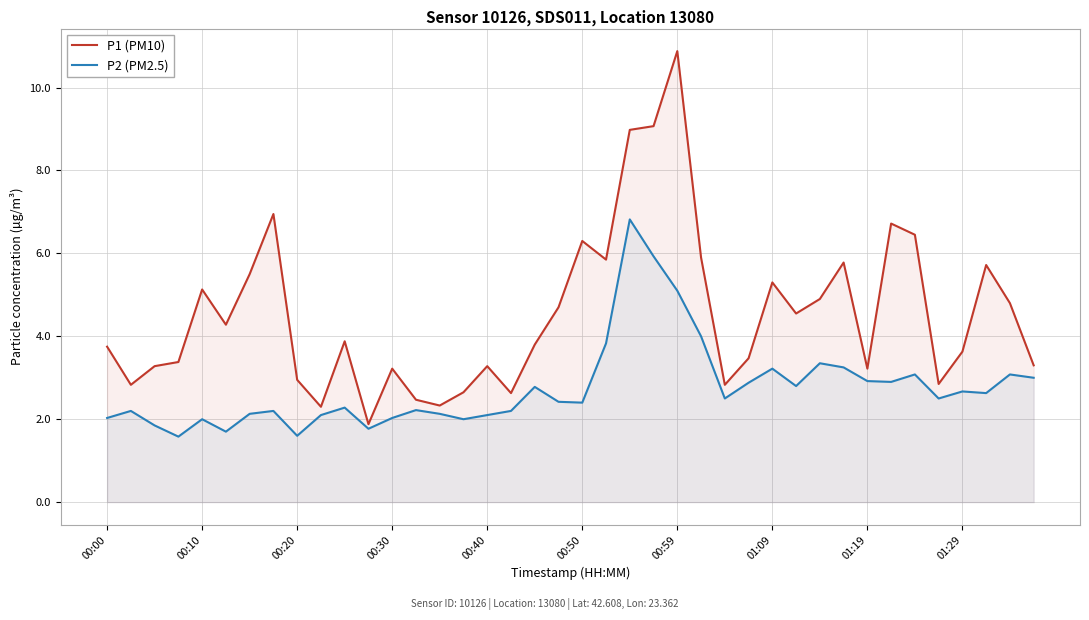

Which series has the largest range (max minus min)?

P1 (PM10)